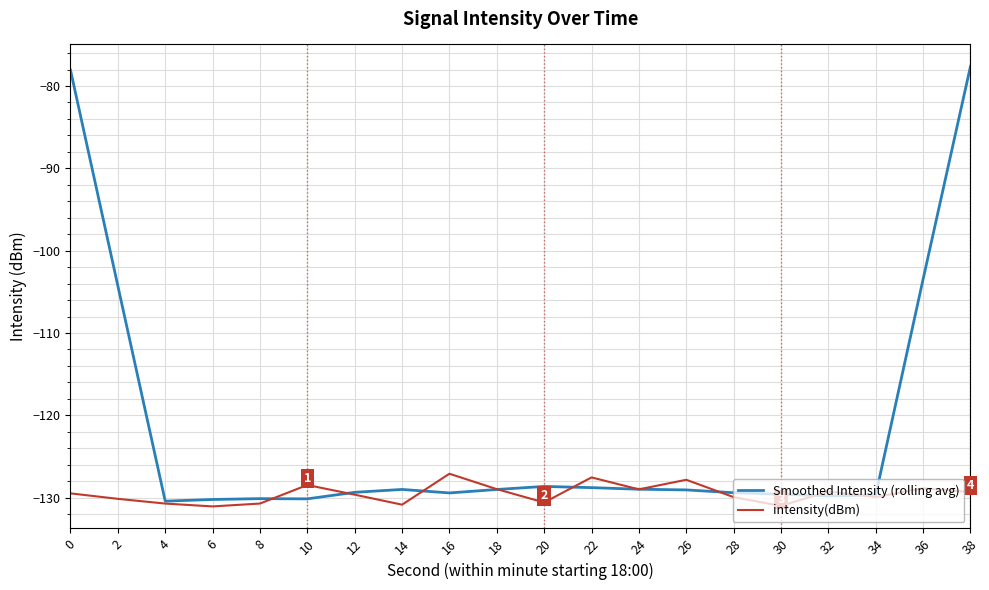

Count the number of data series in this chart.

2